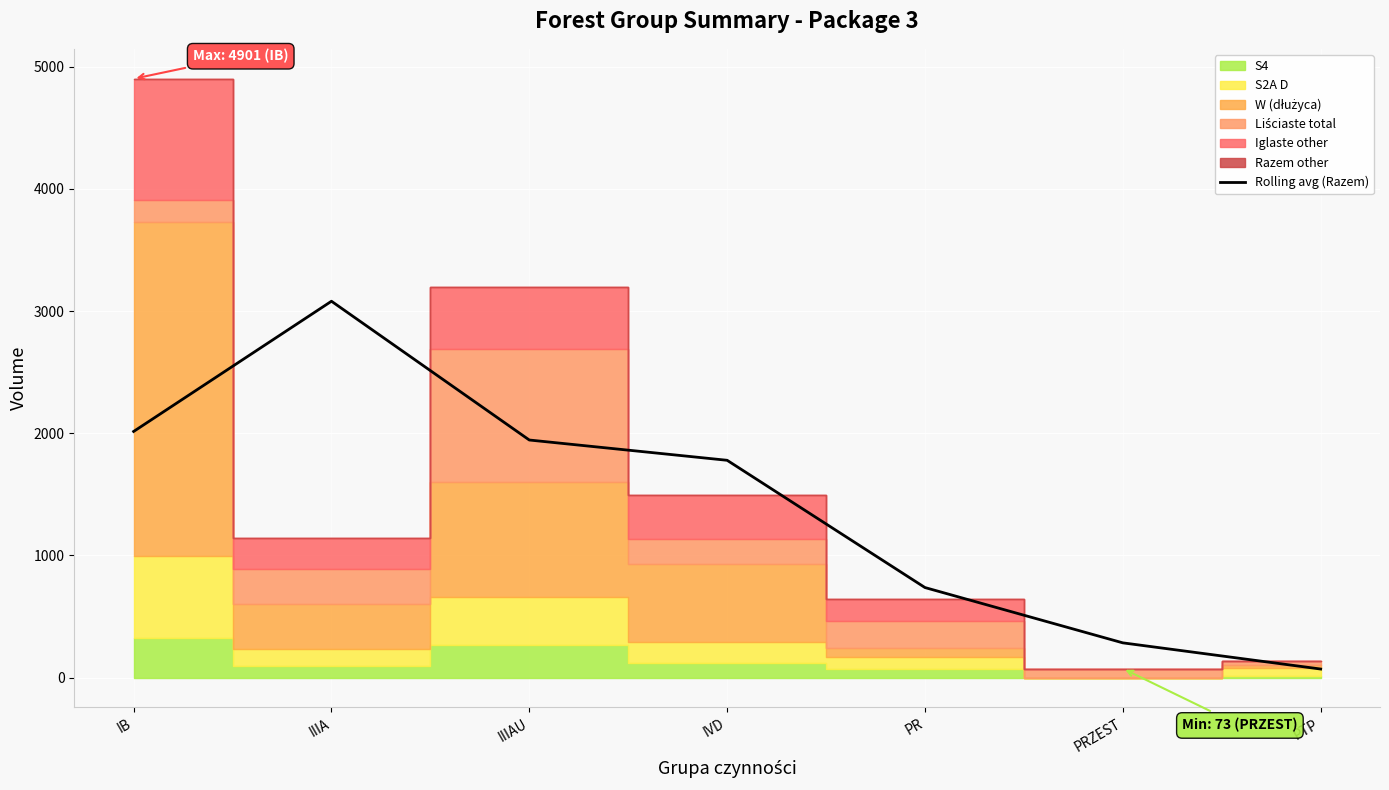

Does the chart display data point markers on the line(s)?

No